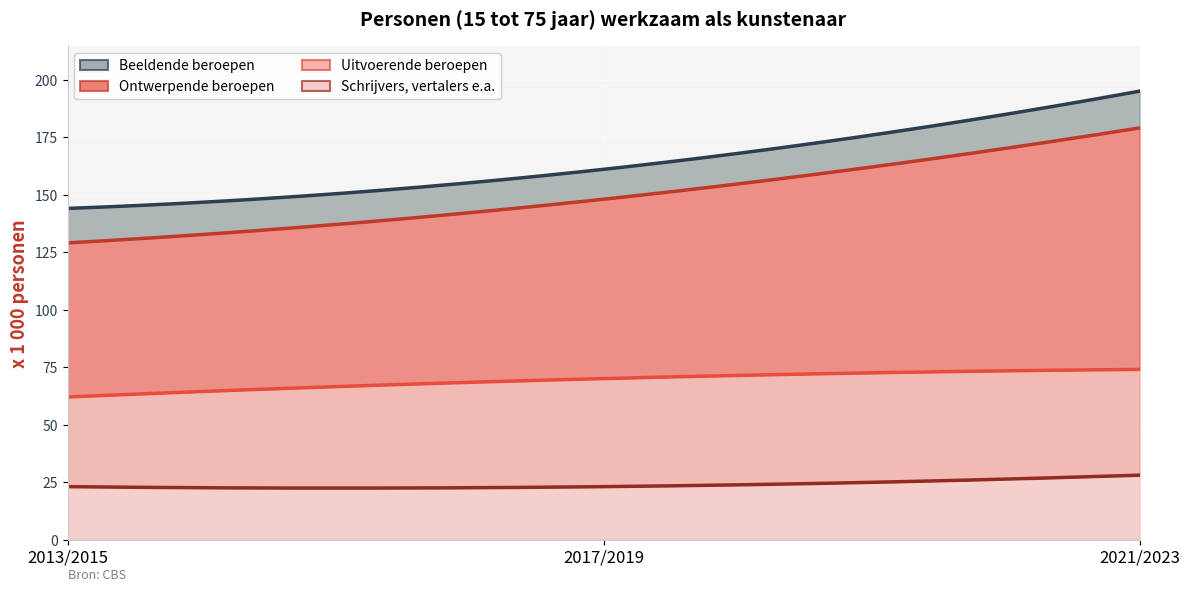

Which series changed the most between 2017/2019 and 2021/2023?

Ontwerpende beroepen